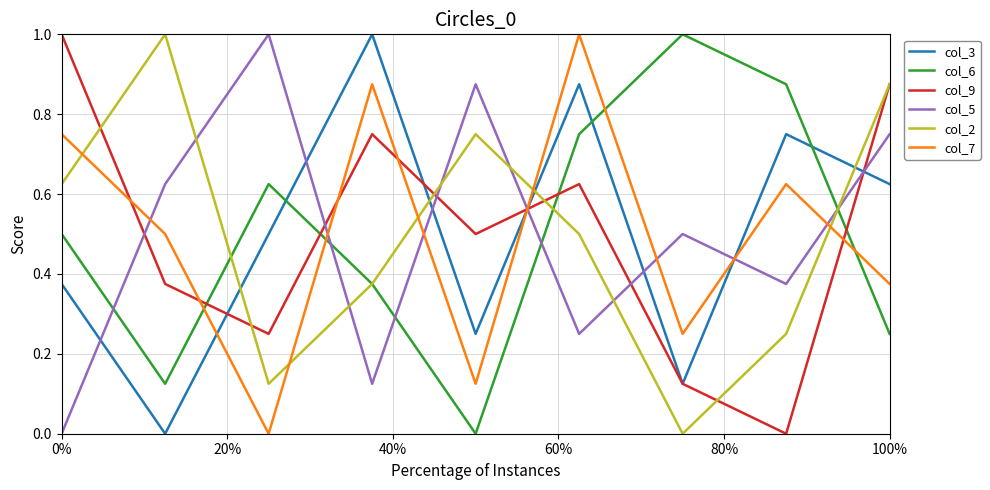

In col_5, how many points are lower than both neighbors (excluding endpoints)?

3